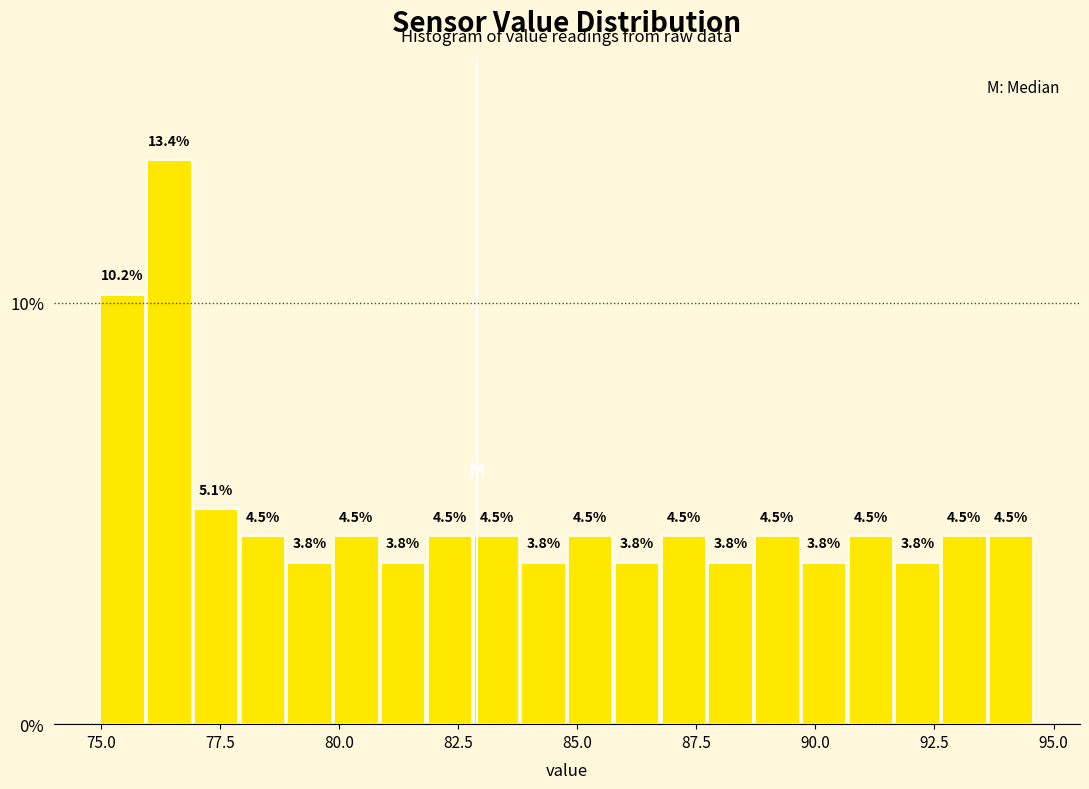

Around what value on the x-axis is the tallest bar? Give the approximate position of its centre, as read against the axis.

76.5